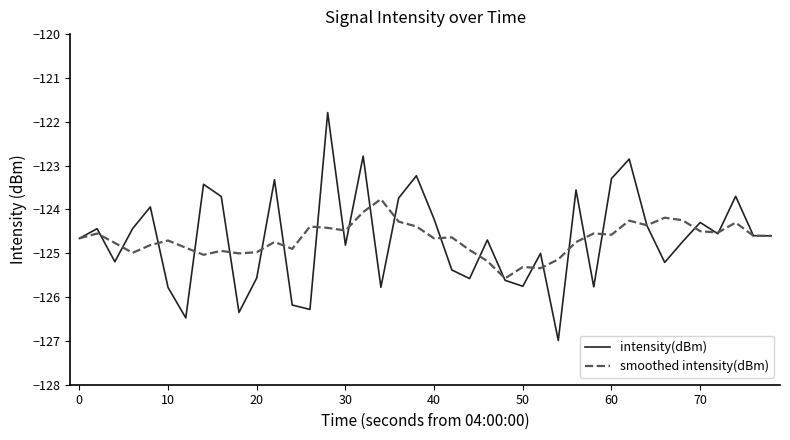

What is the smallest value displayed?

-127.0